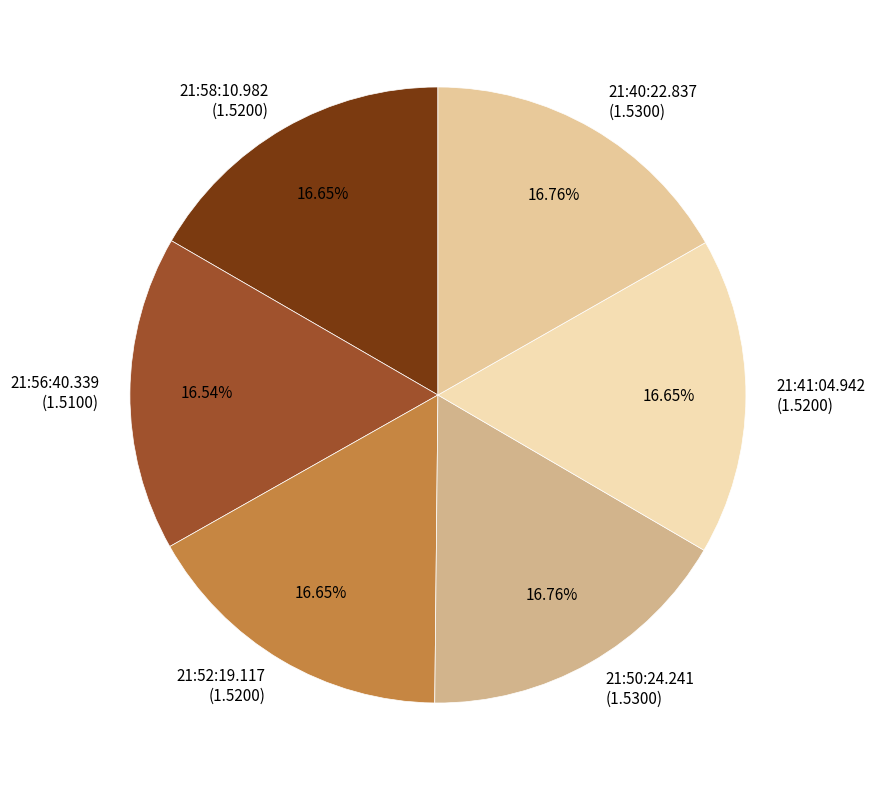

How many slices are in this pie chart?

6